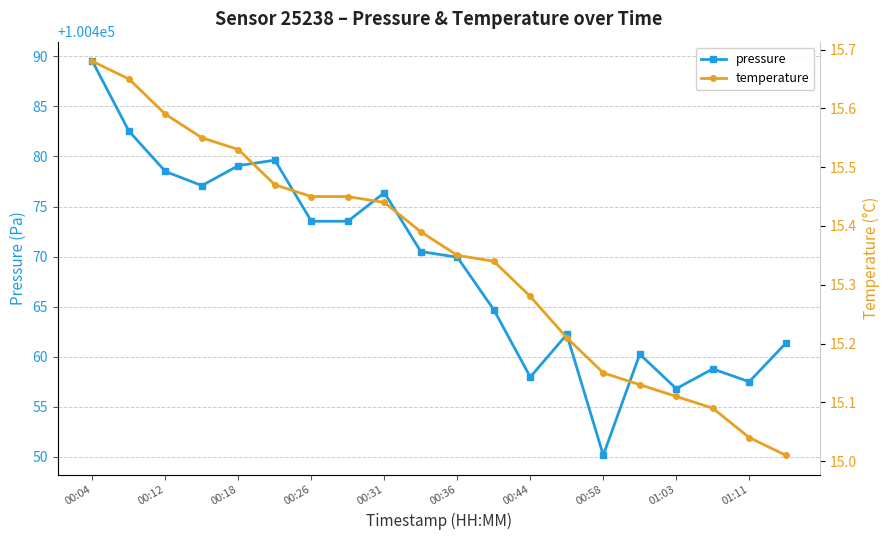

How many lines are shown in the chart?

2